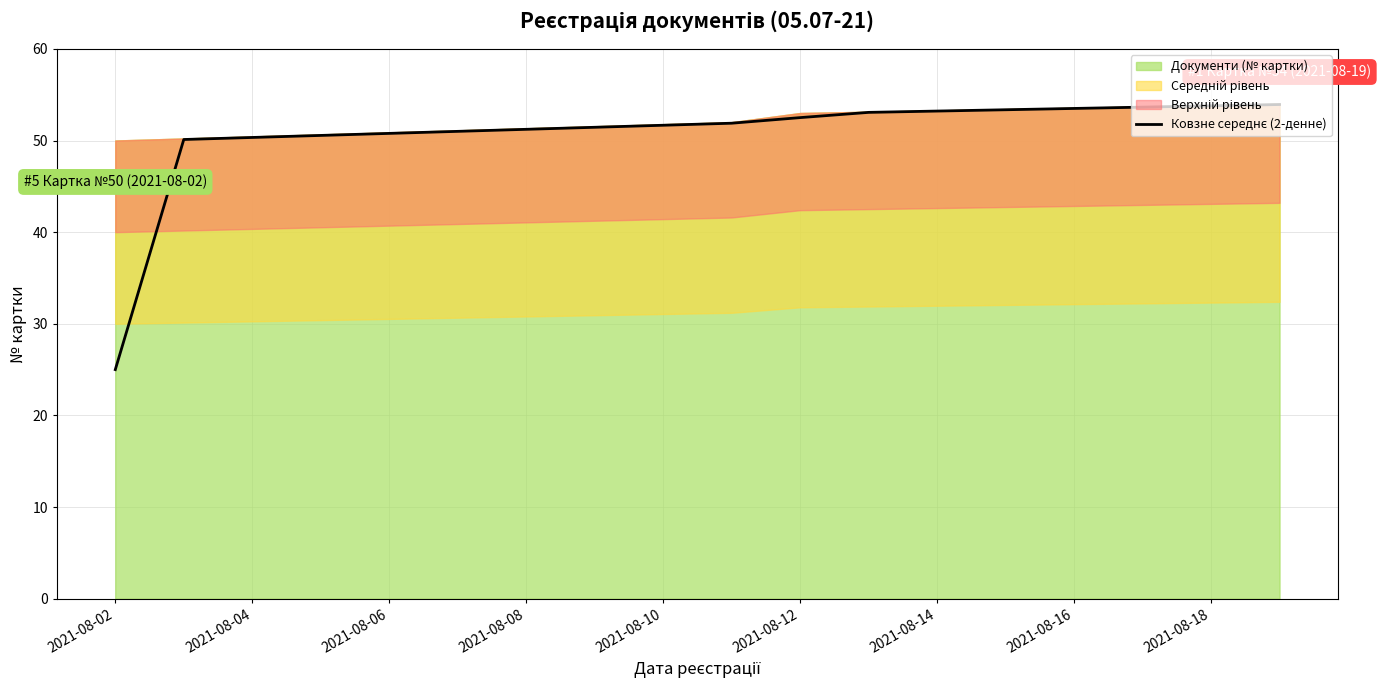

What is the value of the 9th point from the left?

51.7